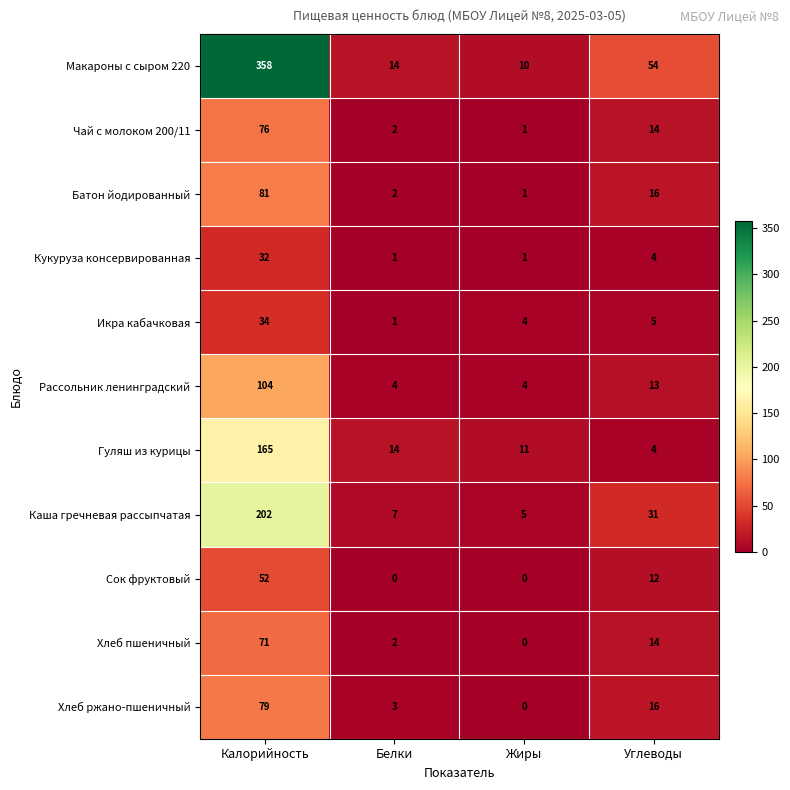

What is the difference between the maximum and second lowest values in the Хлеб ржано-пшеничный series?

76